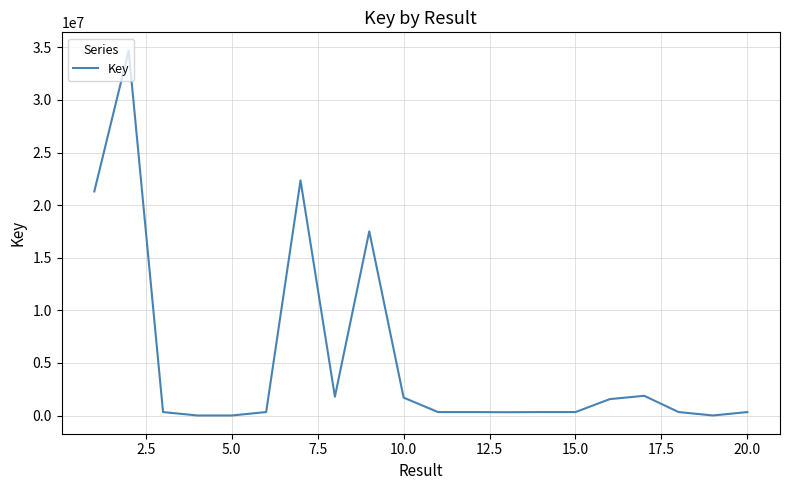

Count the number of categories in the chart.

20